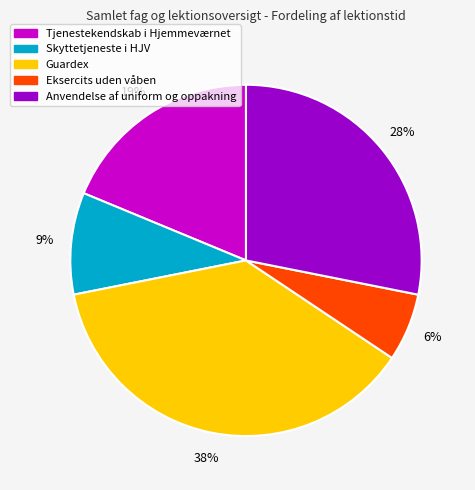

Combined, do Anvendelse af uniform og oppakning and Skyttetjeneste i HJV account for over 50%?

No